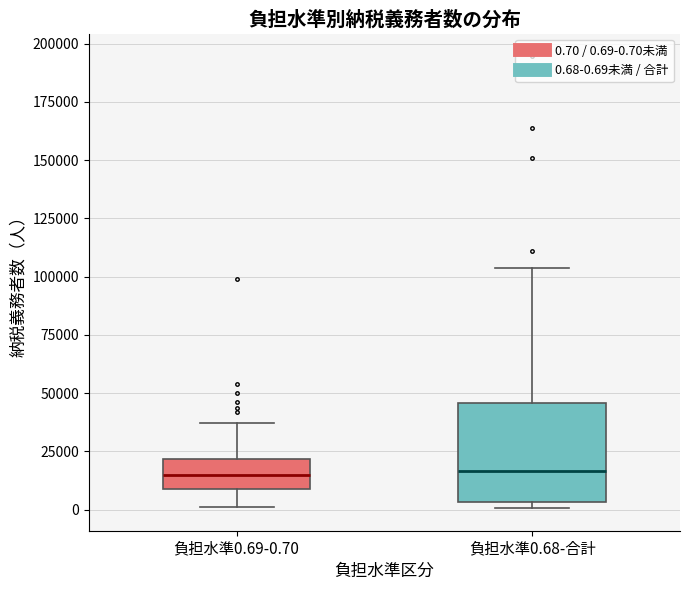

Where does the upper whisker of the box for 負担水準0.69-0.70 end on the y-axis? The values are not printed on the chart, so give them approximately, as read against the axis.

35000